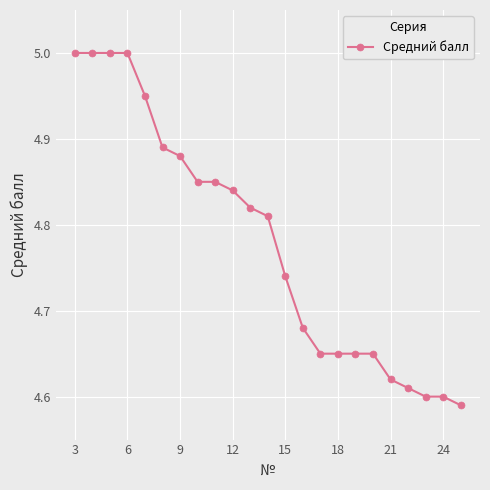

What is the difference between the maximum and minimum values?

0.4